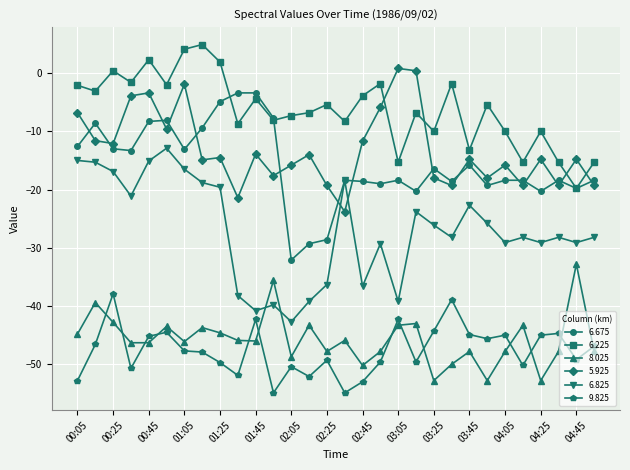

What is the maximum value shown in the chart?

4.9